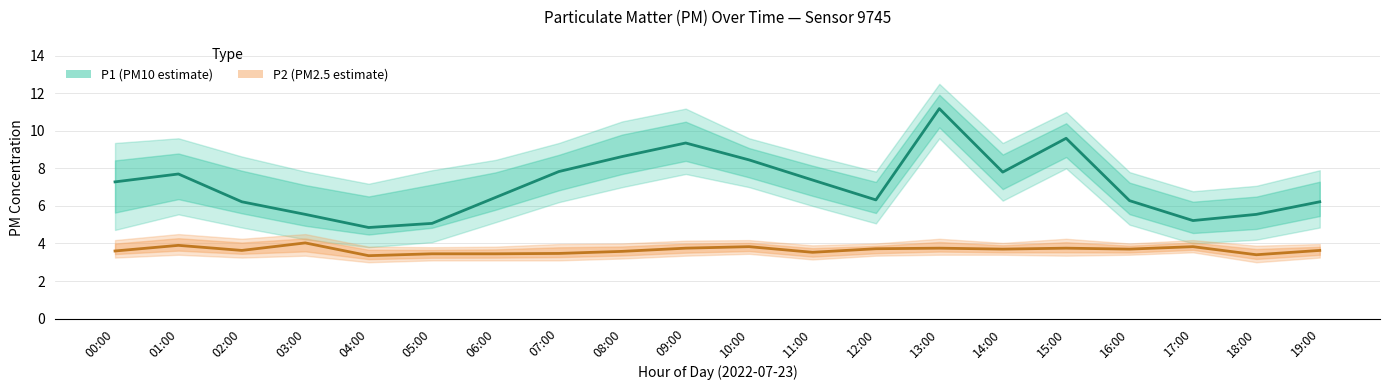

List the labels in order of P1 (PM10 estimate) value, largest first.

13:00, 15:00, 09:00, 08:00, 10:00, 07:00, 14:00, 01:00, 11:00, 00:00, 06:00, 12:00, 16:00, 02:00, 19:00, 03:00, 18:00, 17:00, 05:00, 04:00